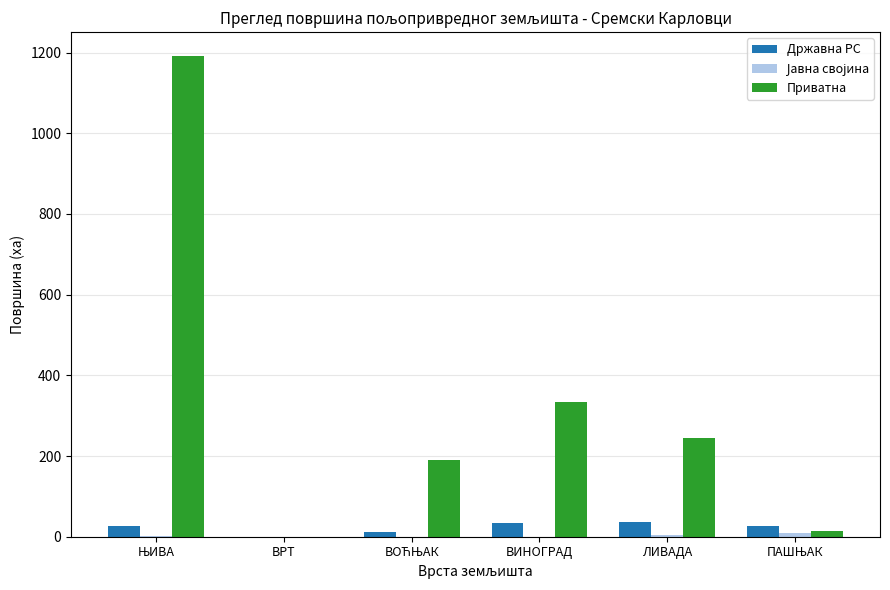

Is it true that Приватна equals 333.1 at ВИНОГРАД?

True